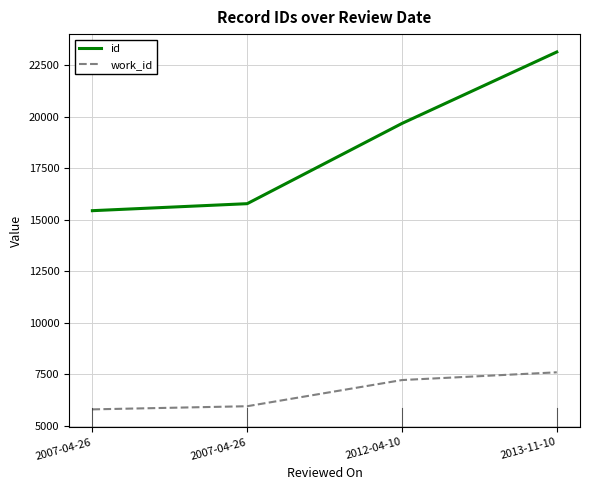

Count the number of data series in this chart.

2